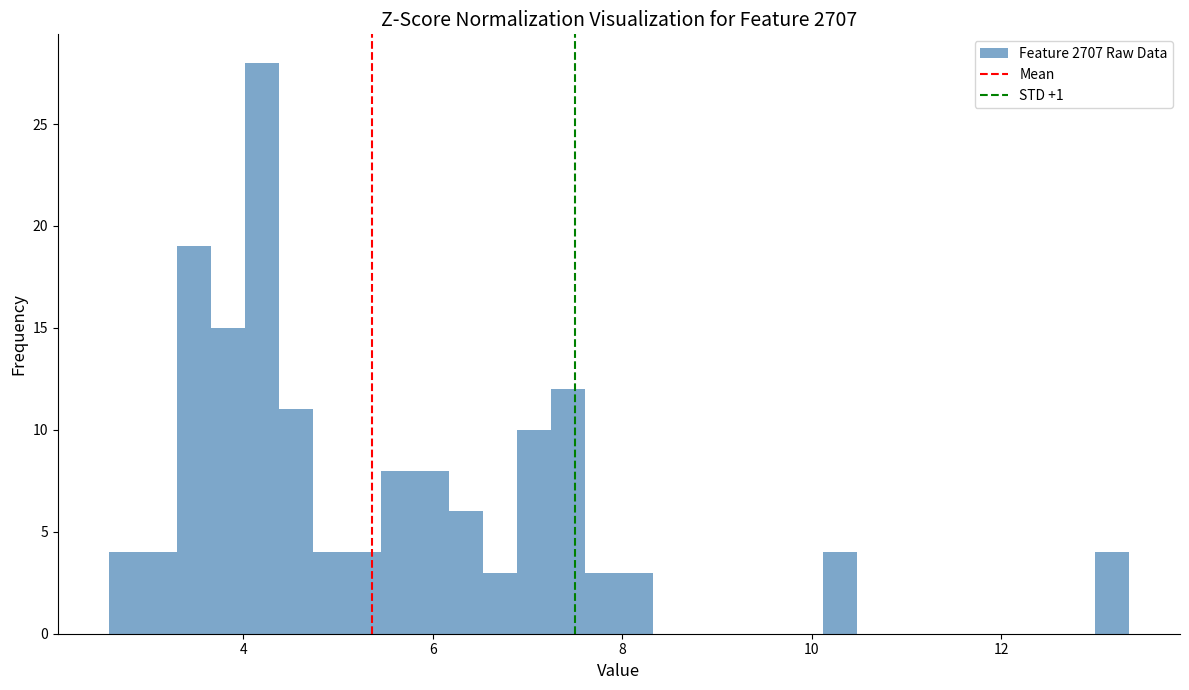

Read against the x-axis, roughly where is the centre of the tallest bar?

4.2